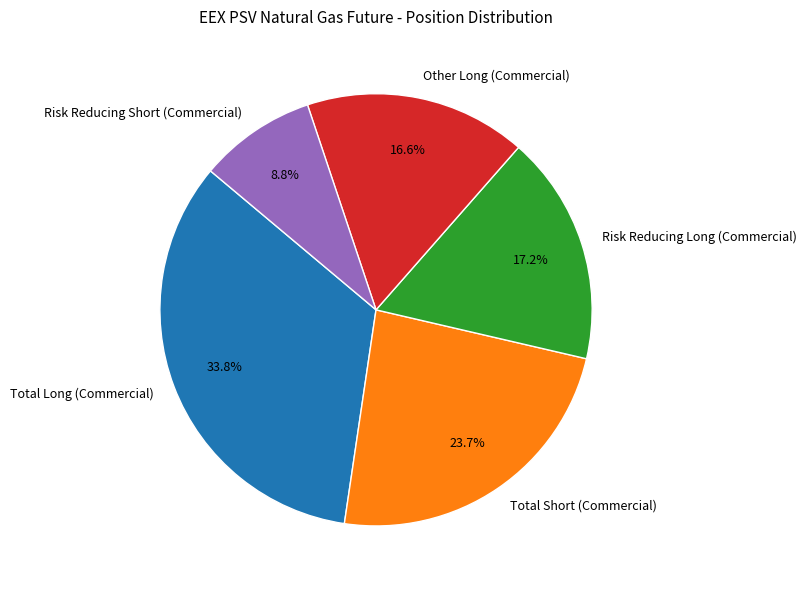

Which has a higher value, Total Short (Commercial) or Risk Reducing Short (Commercial)?

Total Short (Commercial)